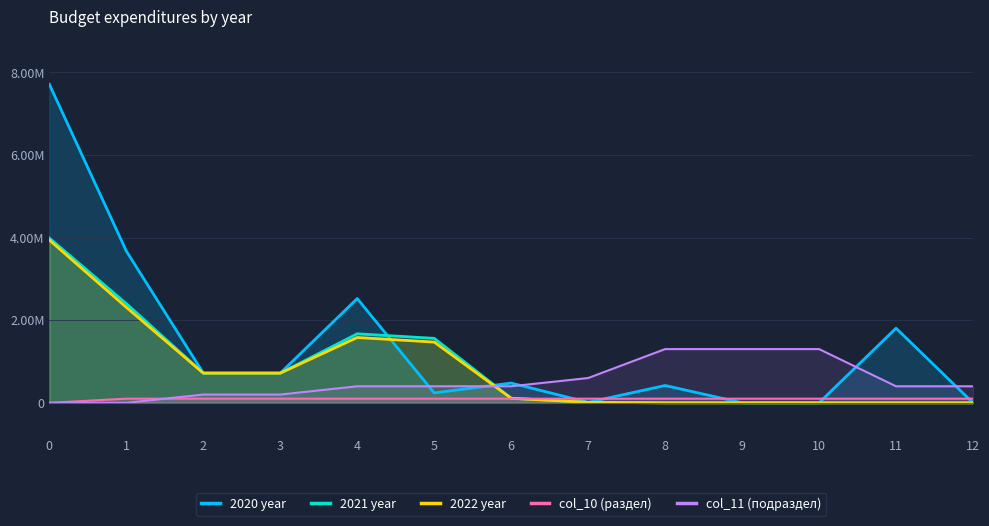

Where do col_11 (подраздел) and 2020 year first cross each other?

4 and 5